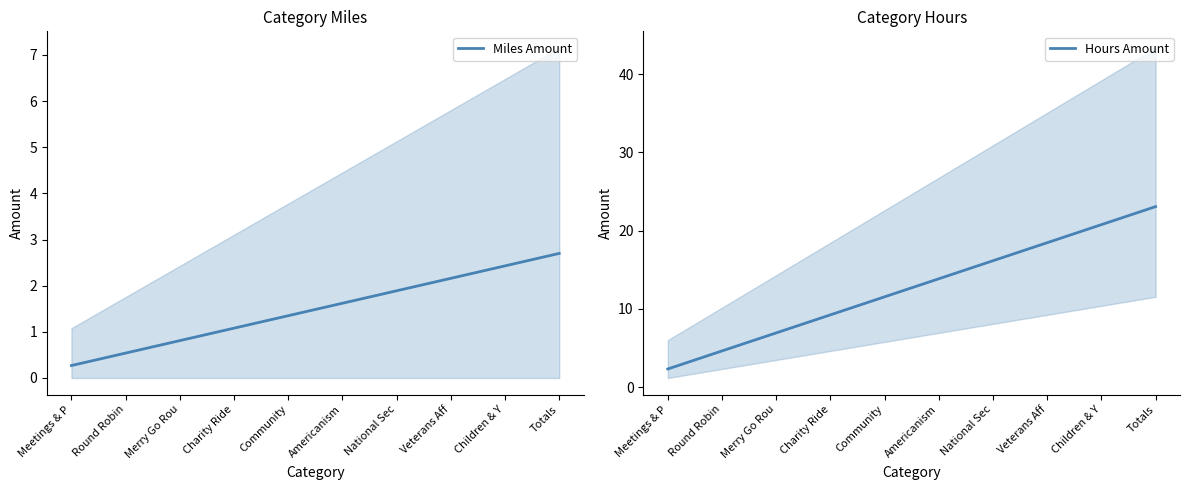

How many series are shown in this chart?

2